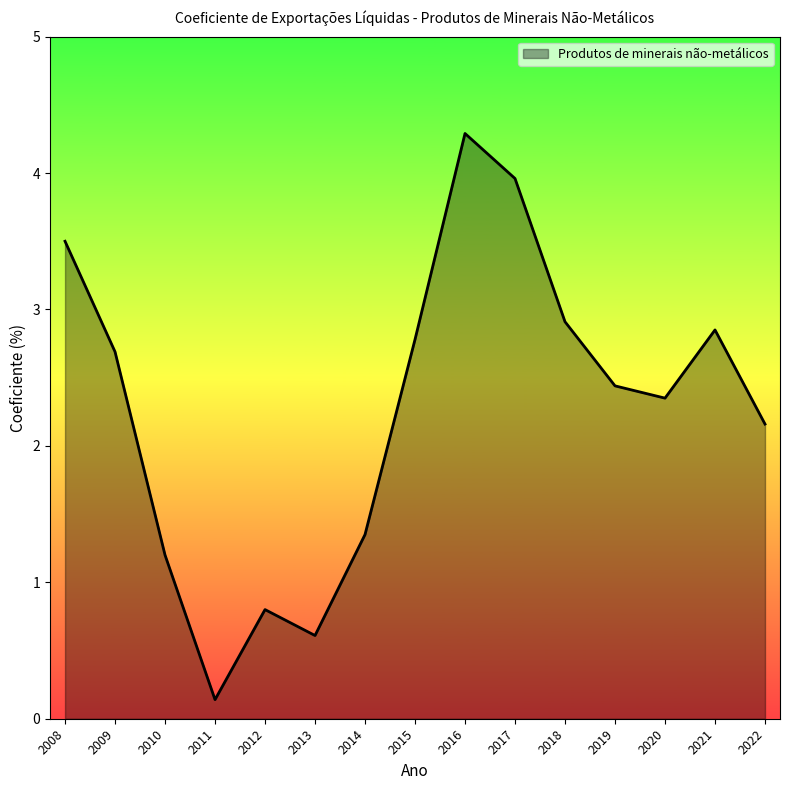

List the labels in order of value, largest first.

2016, 2017, 2008, 2018, 2021, 2015, 2009, 2019, 2020, 2022, 2014, 2010, 2012, 2013, 2011